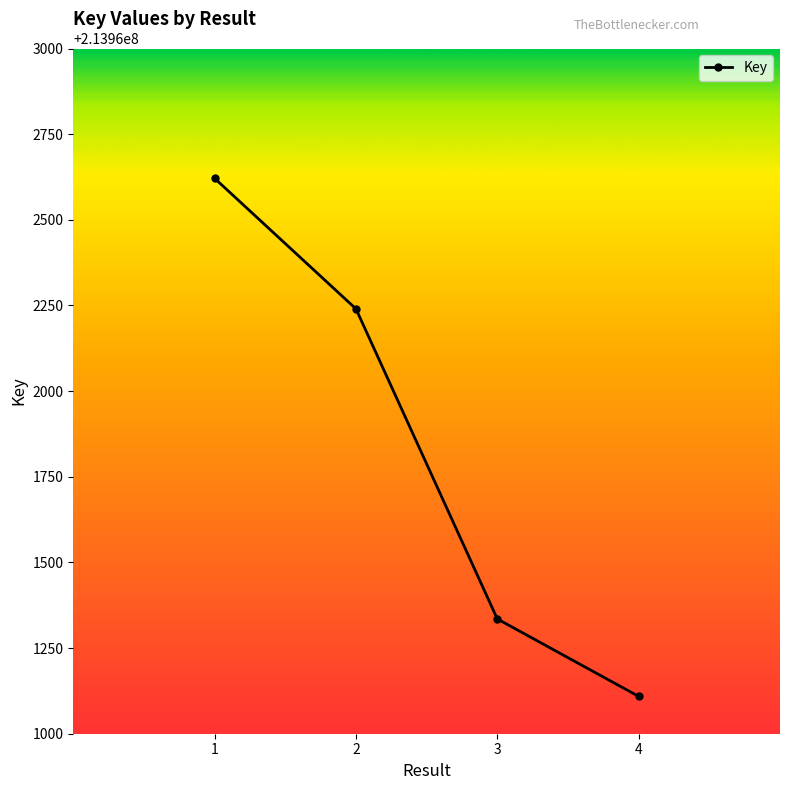

Count the values in the range 213961335 to 213962621.

3